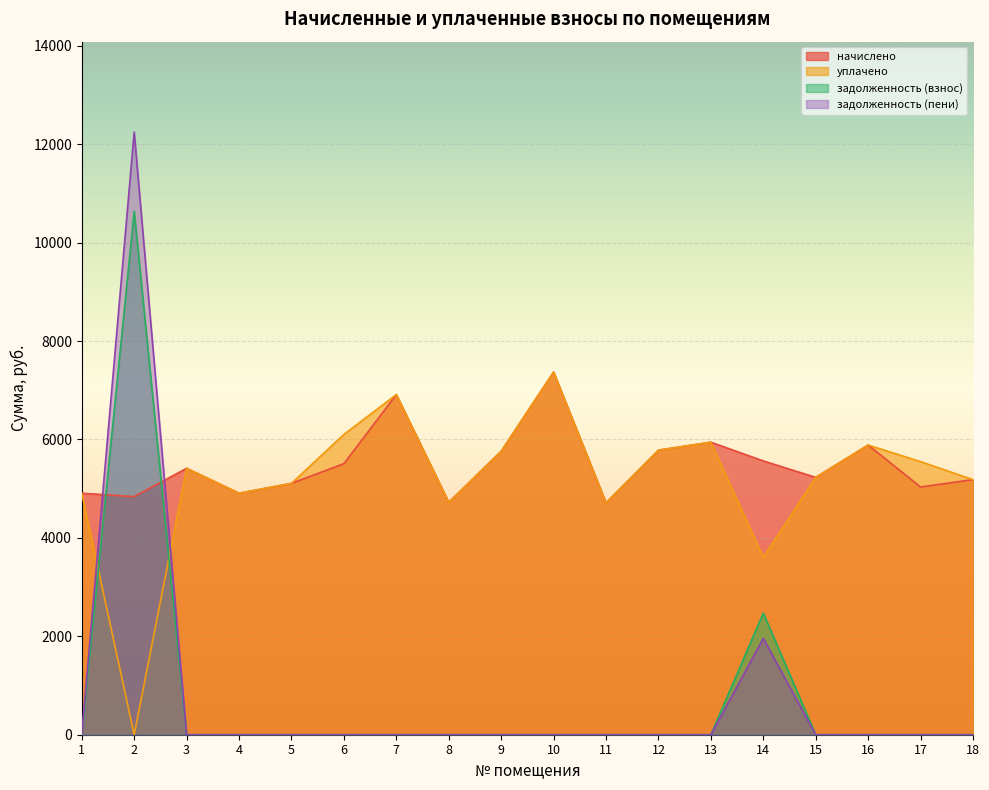

How many values in the задолженность (взнос) series exceed 0?

2